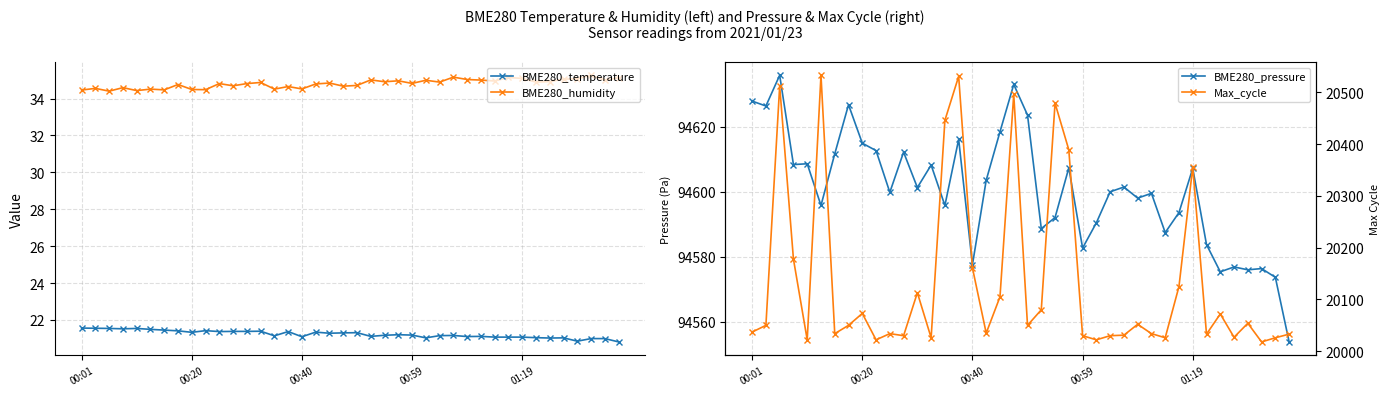

Is the value of BME280_humidity at 29 greater than the value of Max_cycle at 9?

No